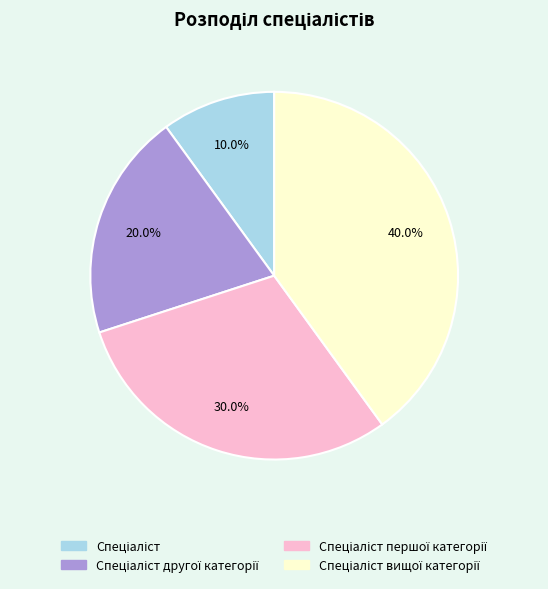

Is there a majority slice in this chart?

No